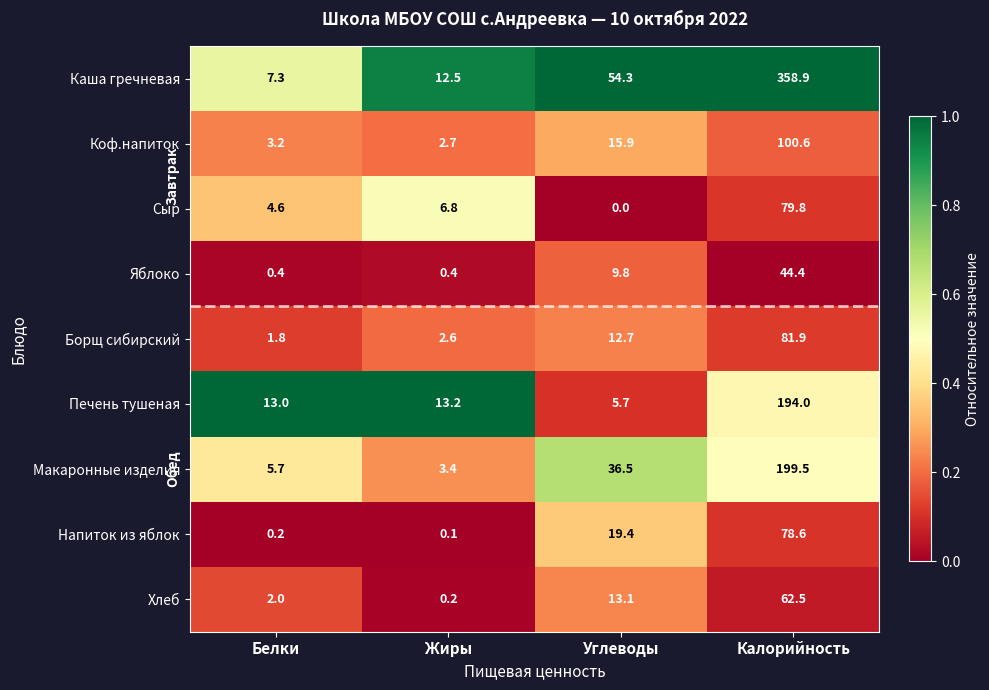

At how many categories does at least one series exceed 0?

4